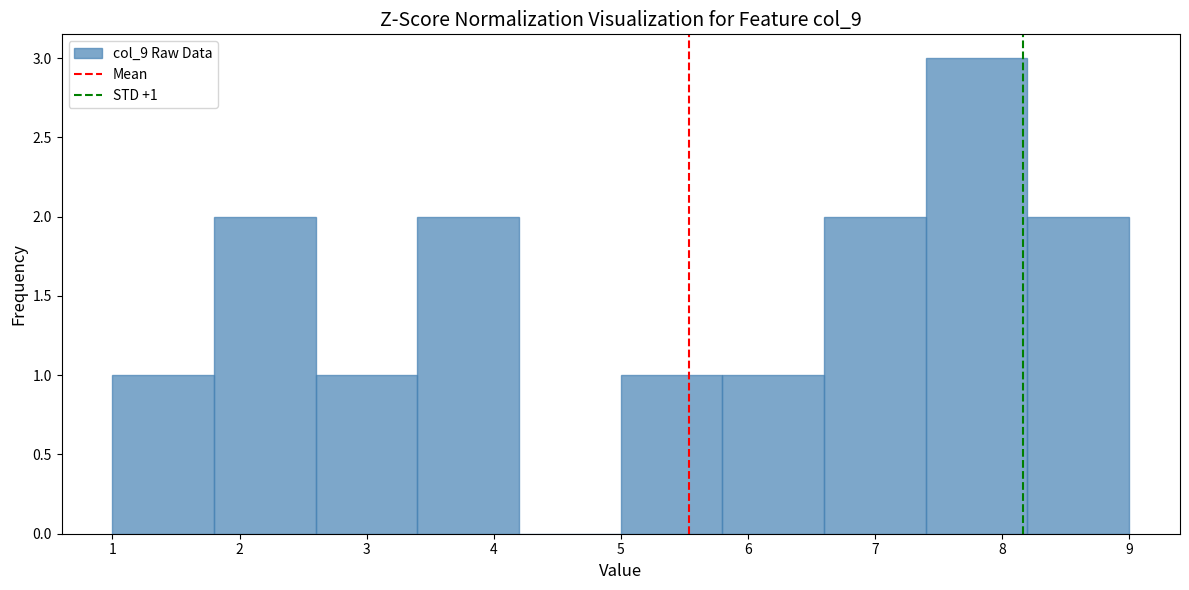

Which range on the x-axis has the tallest bar?

7.4 to 8.2